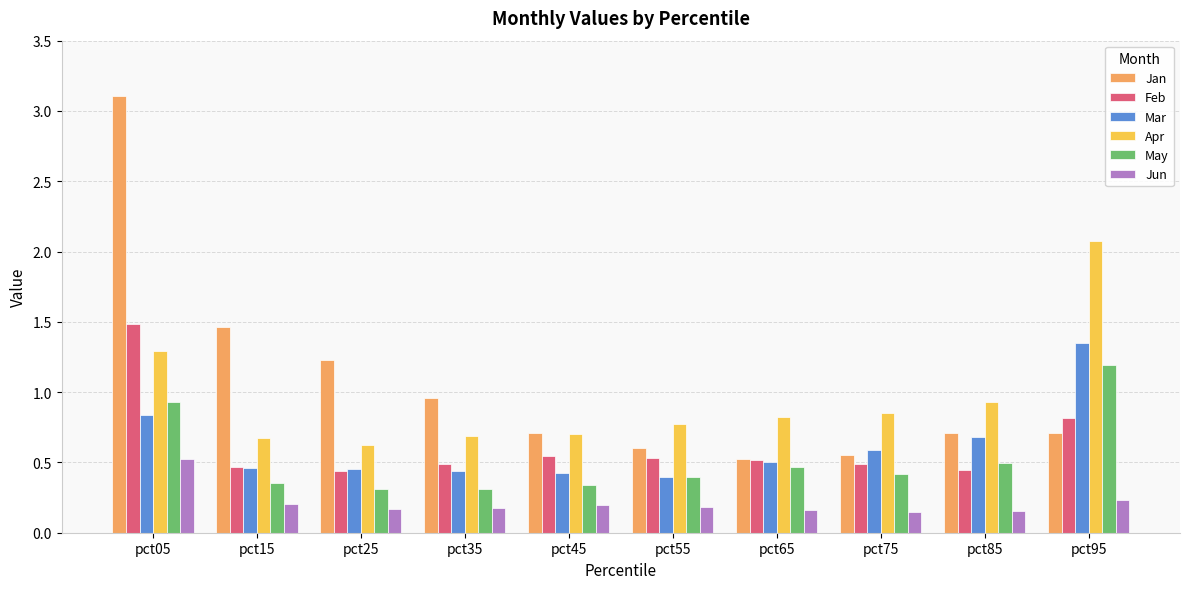

Count the number of data series in this chart.

6